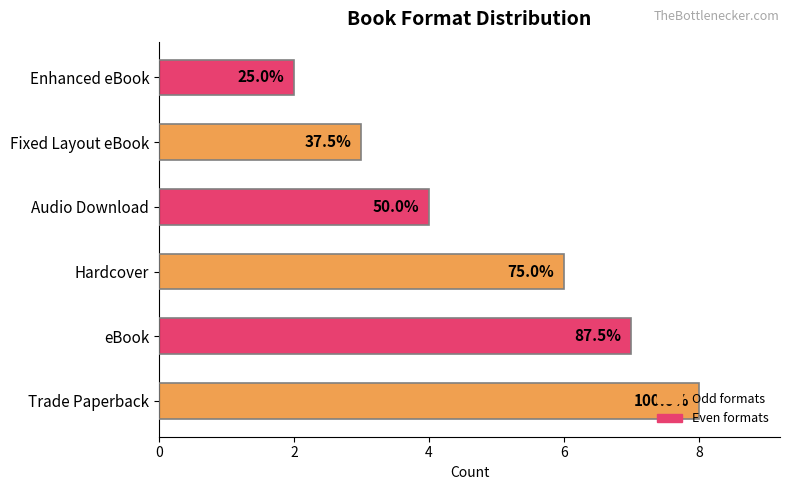

At which label is the value closest to 5?

4